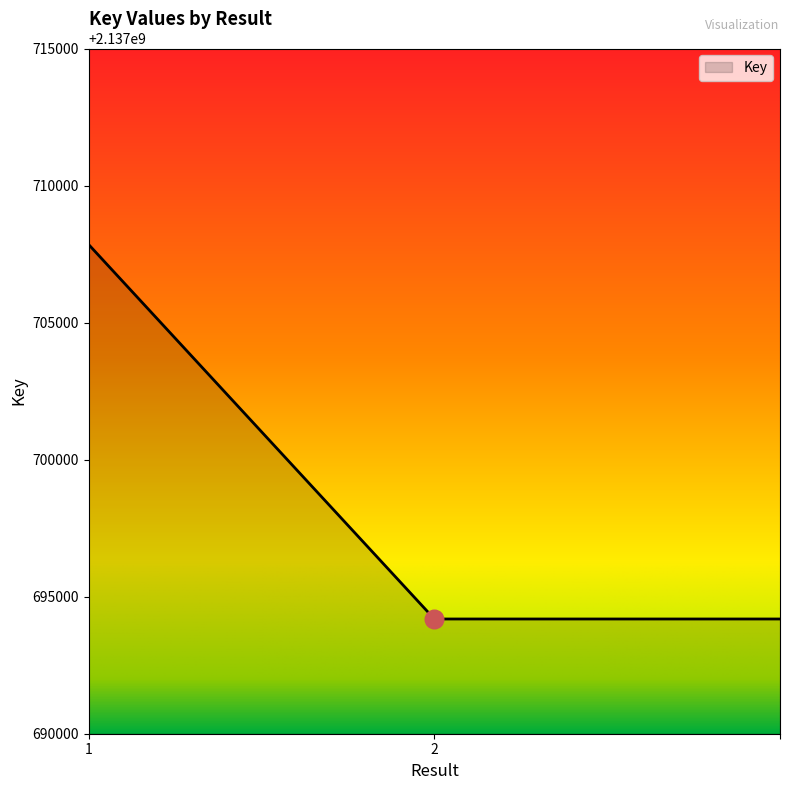

What is the average value?

2137698738